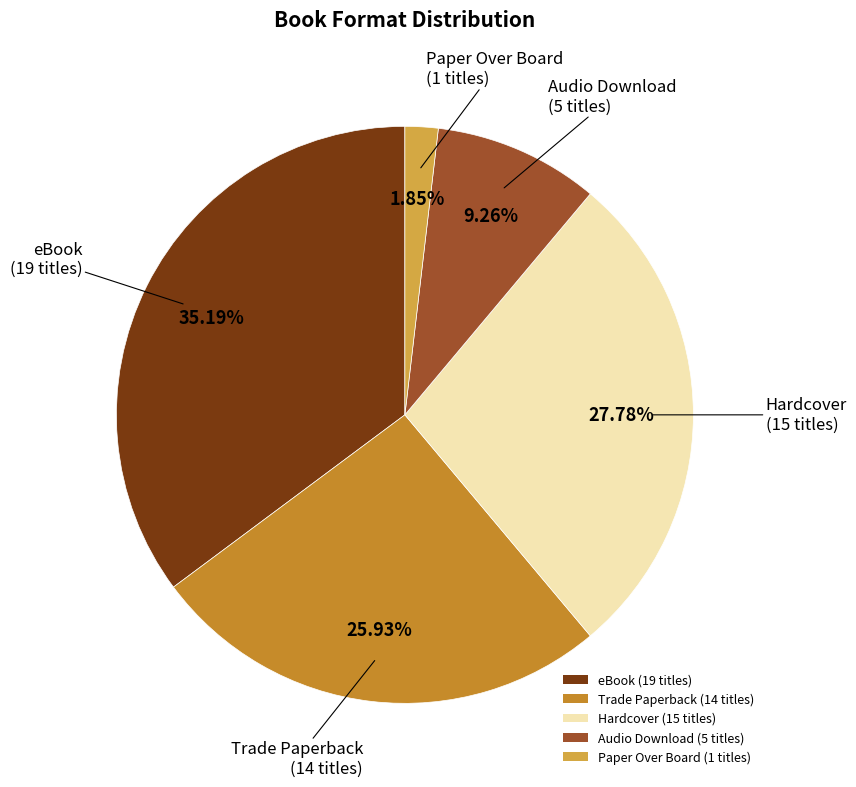

What percentage is the Audio Download slice, to the nearest percent?

9%